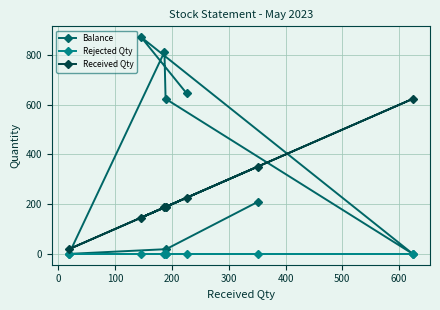

Which series has the largest total across all categories?

Balance